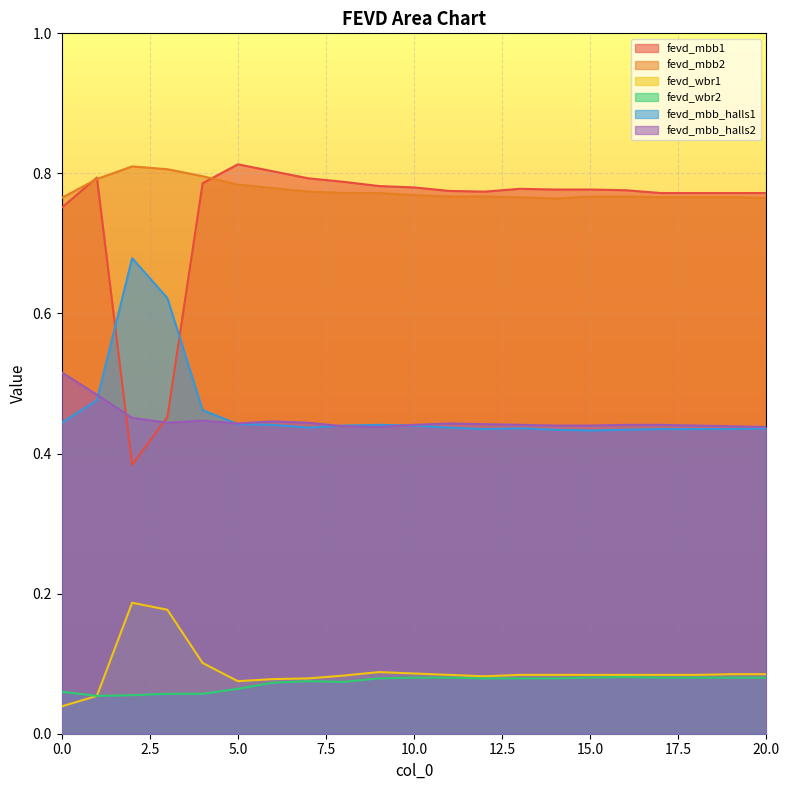

The value of fevd_mbb_halls2 at 9 is 0.8. True or false?

False